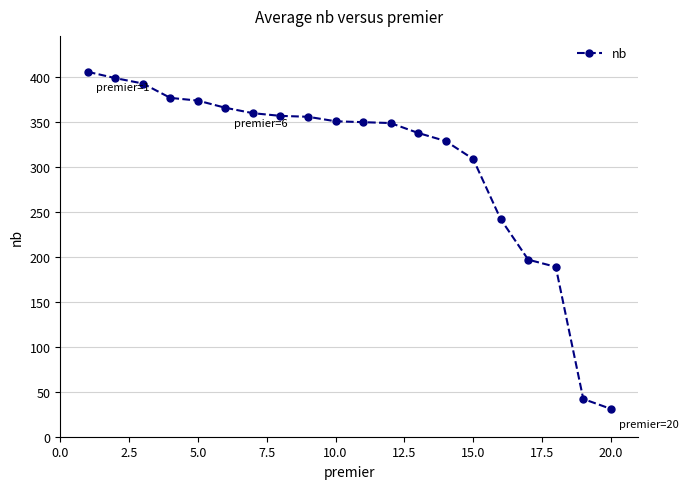

What is the difference between the second highest and minimum values?

368